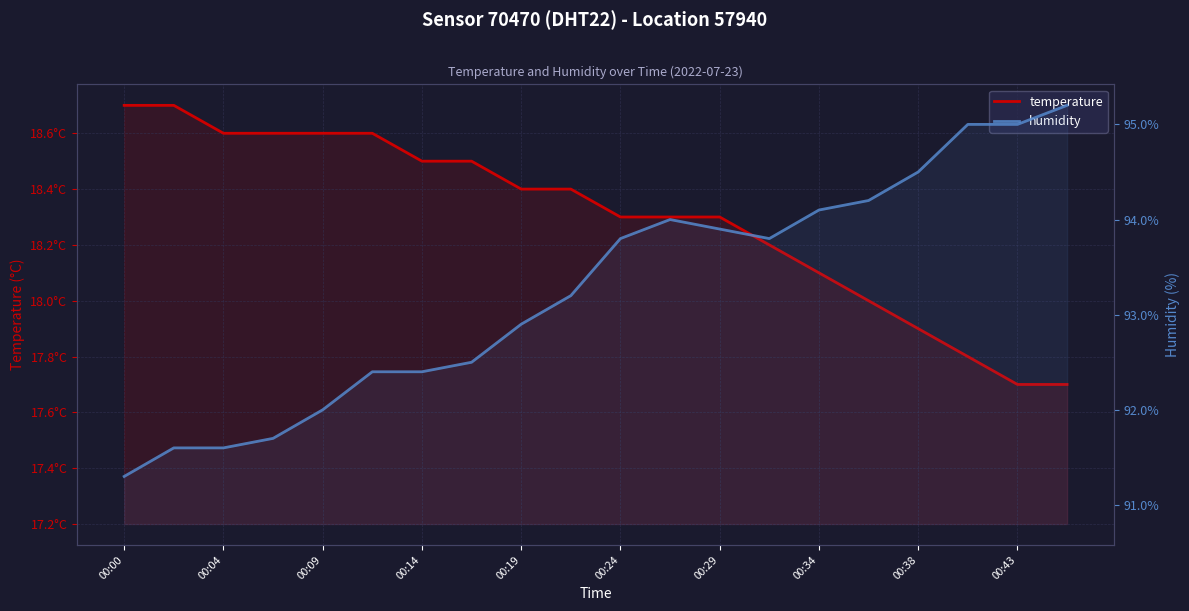

How many values in the humidity series are below 93?

9